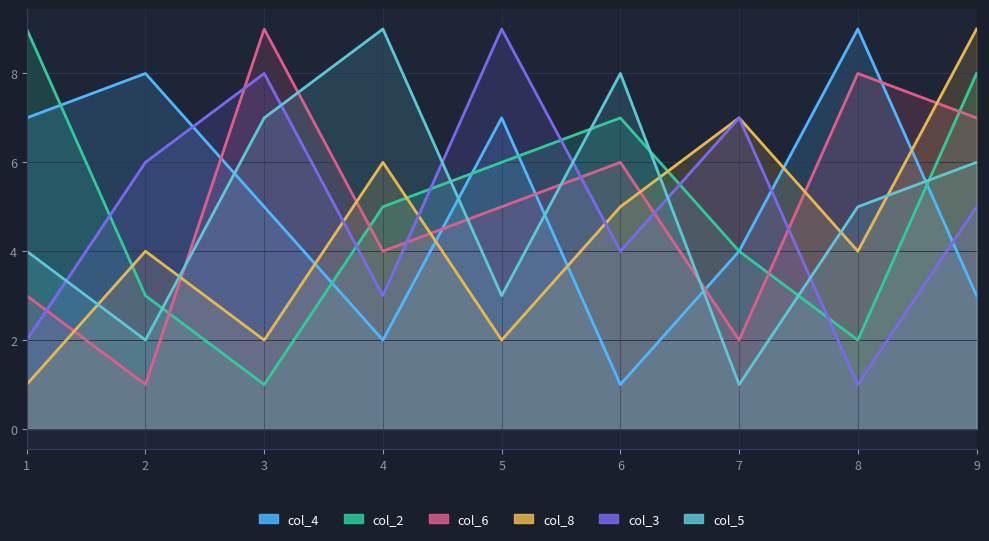

After their last crossing, which series has the higher values: col_8 or col_4?

col_8